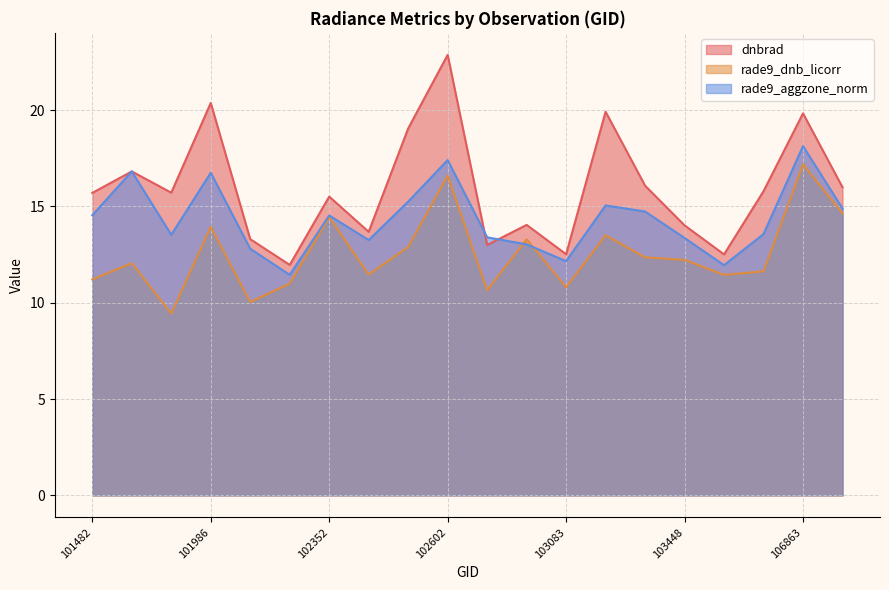

How many interior local valleys does the rade9_aggzone_norm series have?

5